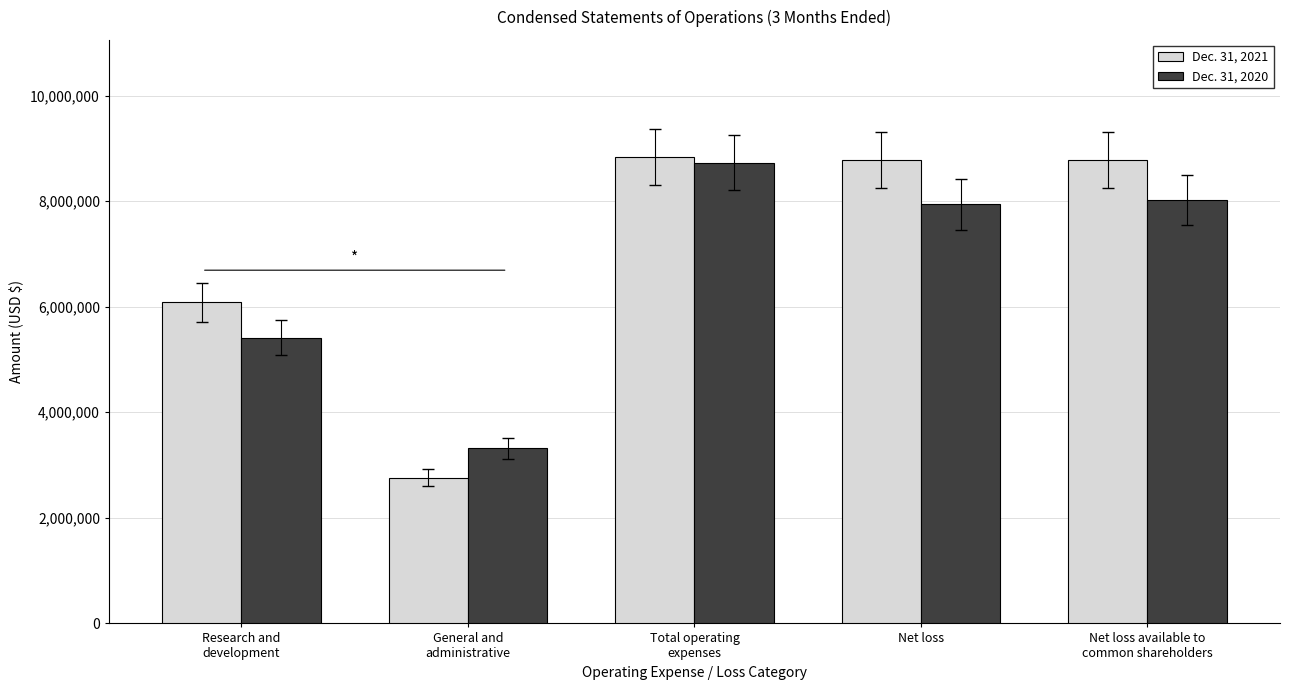

Where is Dec. 31, 2021 nearest to the value 5801791?

Research and
development